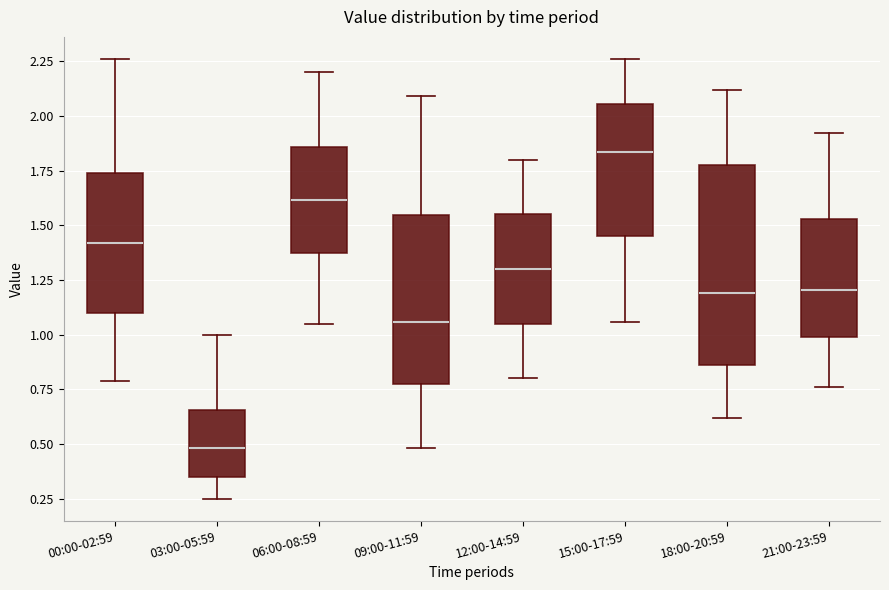

Reading left to right, read every box against the y-axis: the position of its median line, the range the box covers, and the ends of its whiskers. The values are not printed on the chart, so give them approximately, as read against the axis.

00:00-02:59: median 1.40, box 1.10 to 1.75, whiskers 0.80 to 2.25
03:00-05:59: median 0.50, box 0.35 to 0.65, whiskers 0.25 to 1.00
06:00-08:59: median 1.60, box 1.35 to 1.85, whiskers 1.05 to 2.20
09:00-11:59: median 1.05, box 0.80 to 1.55, whiskers 0.50 to 2.10
12:00-14:59: median 1.30, box 1.05 to 1.55, whiskers 0.80 to 1.80
15:00-17:59: median 1.85, box 1.45 to 2.05, whiskers 1.05 to 2.25
18:00-20:59: median 1.20, box 0.85 to 1.80, whiskers 0.60 to 2.10
21:00-23:59: median 1.20, box 1.00 to 1.55, whiskers 0.75 to 1.90